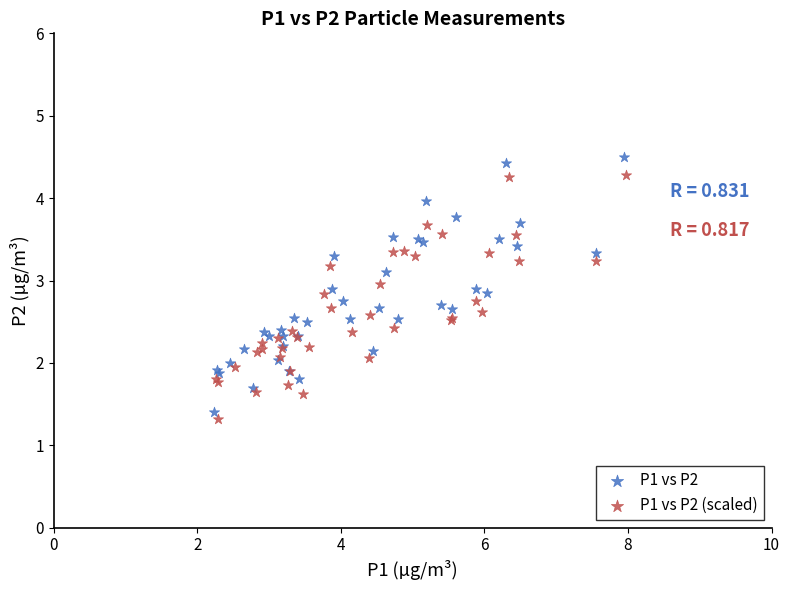

Which series has the widest spread of Y values?

P1 vs P2